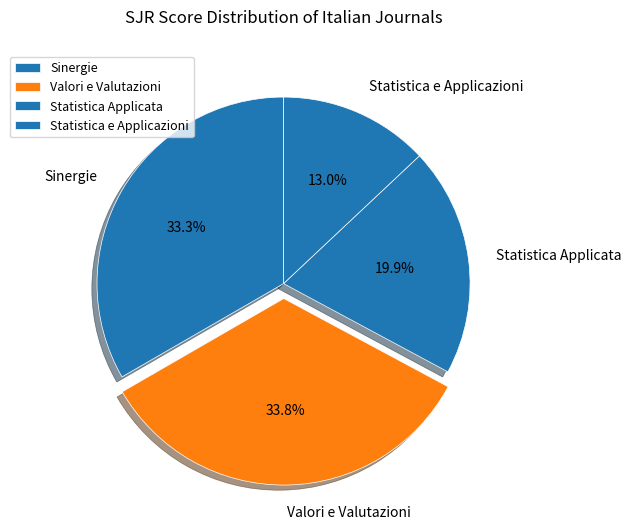

What is the smallest slice in the pie chart?

Statistica e Applicazioni